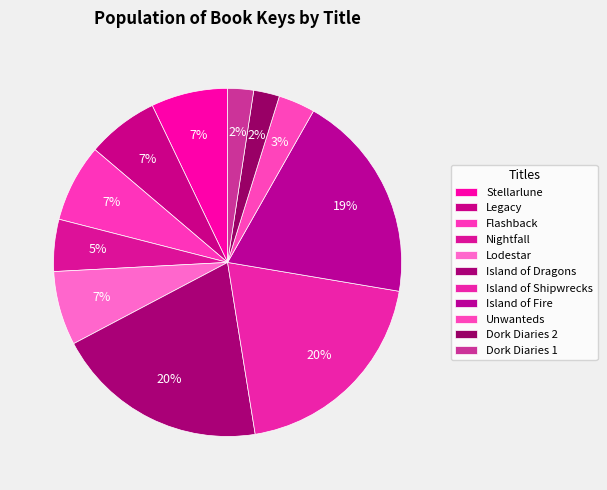

Count the number of slices in the pie.

11